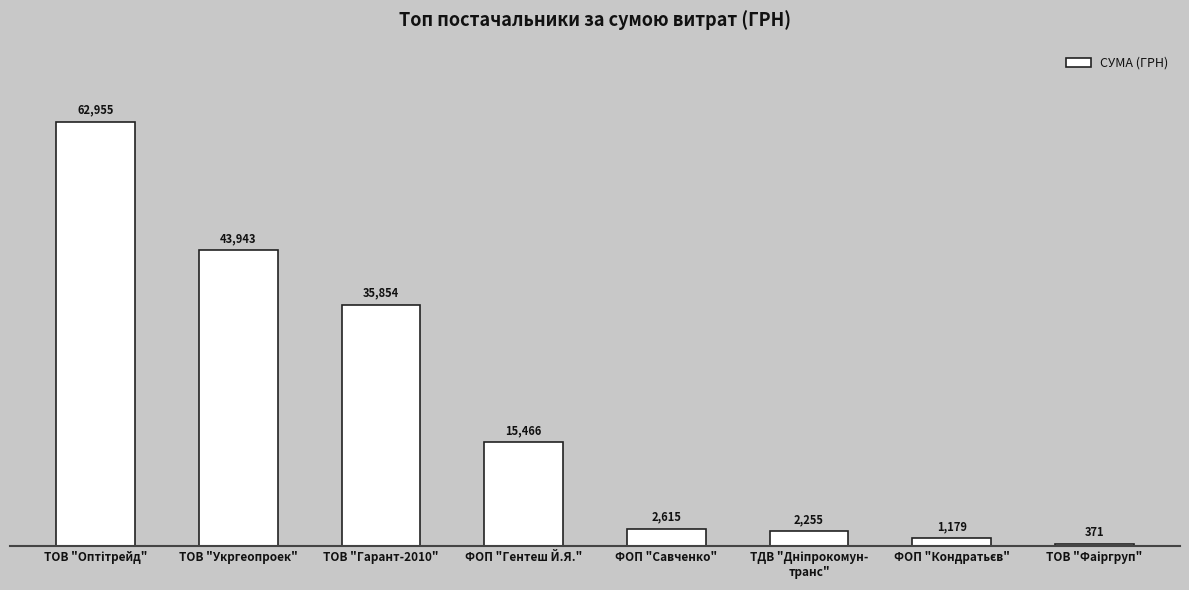

What is the value of the 1st bar from the left?

62955.0